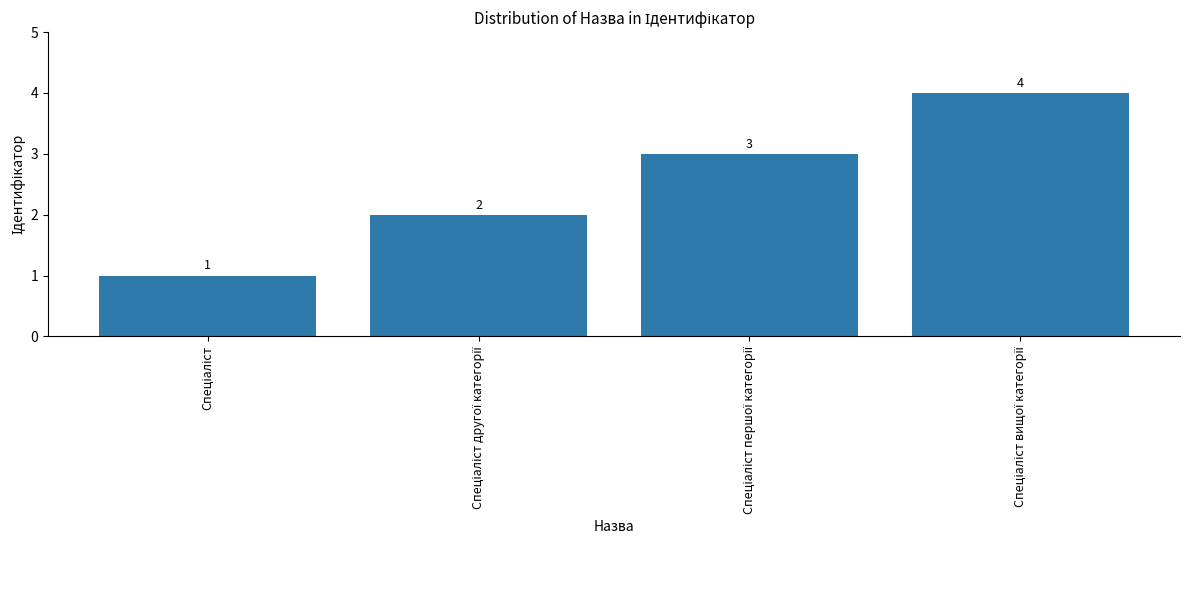

What is the sum of all values?

10